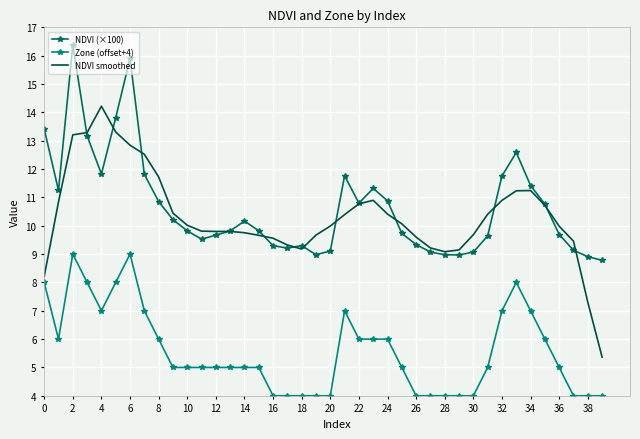

What is the maximum value shown in the chart?

16.4